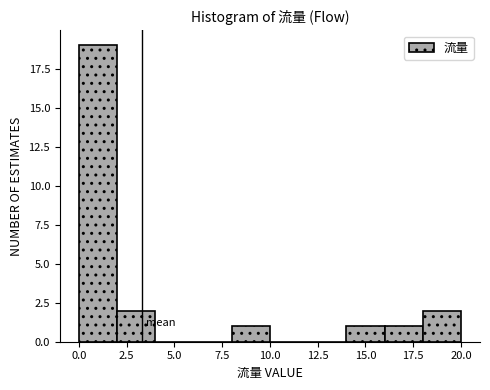

What is the height of the bar covering 16 to 18 on the x-axis? The values are not printed on the chart, so give them approximately, as read against the axis.

1